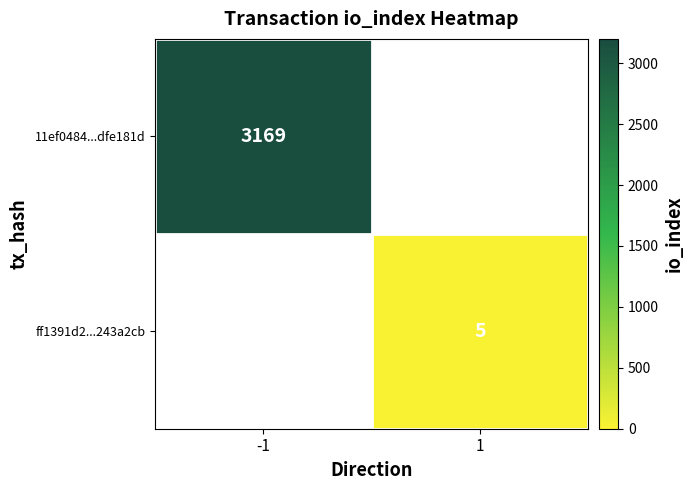

Is it true that ff1391d2...243a2cb equals 8 at 1?

False